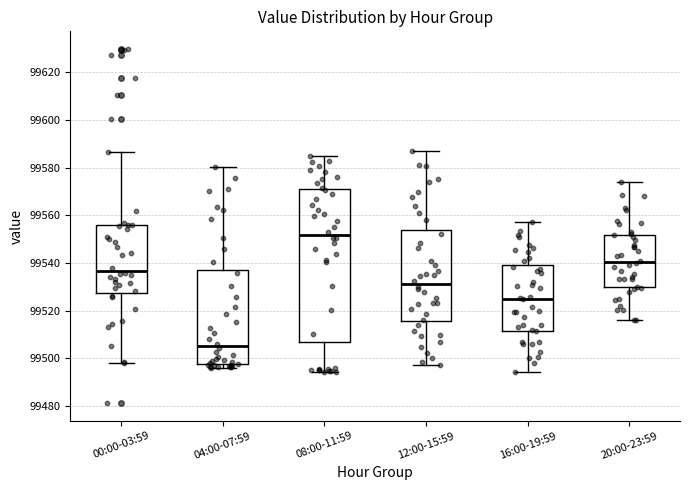

Reading left to right, read every box against the y-axis: the position of its median line, the range the box covers, and the ends of its whiskers. The values are not printed on the chart, so give them approximately, as read against the axis.

00:00-03:59: median 99536, box 99528 to 99556, whiskers 99498 to 99586
04:00-07:59: median 99506, box 99498 to 99536, whiskers 99496 to 99580
08:00-11:59: median 99552, box 99506 to 99570, whiskers 99494 to 99586
12:00-15:59: median 99532, box 99516 to 99554, whiskers 99498 to 99588
16:00-19:59: median 99526, box 99512 to 99538, whiskers 99494 to 99558
20:00-23:59: median 99540, box 99530 to 99552, whiskers 99516 to 99574